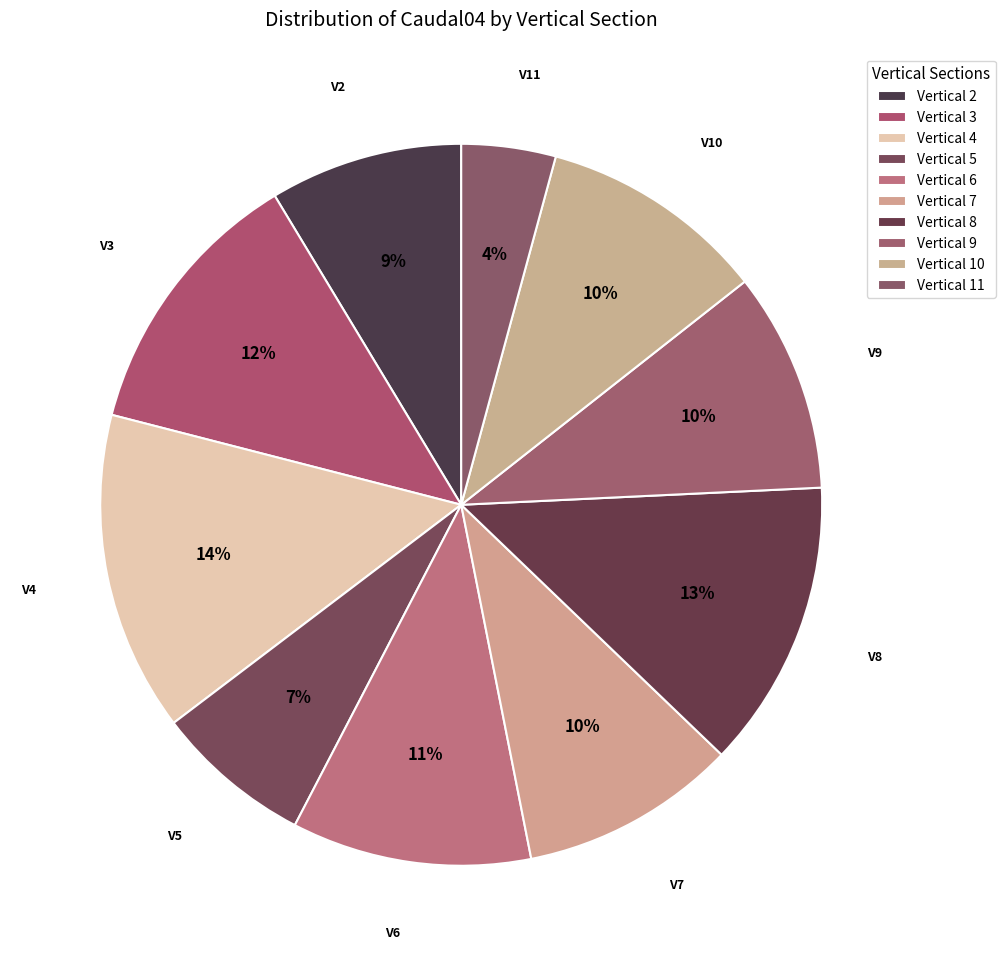

How many segments does this pie chart have?

10